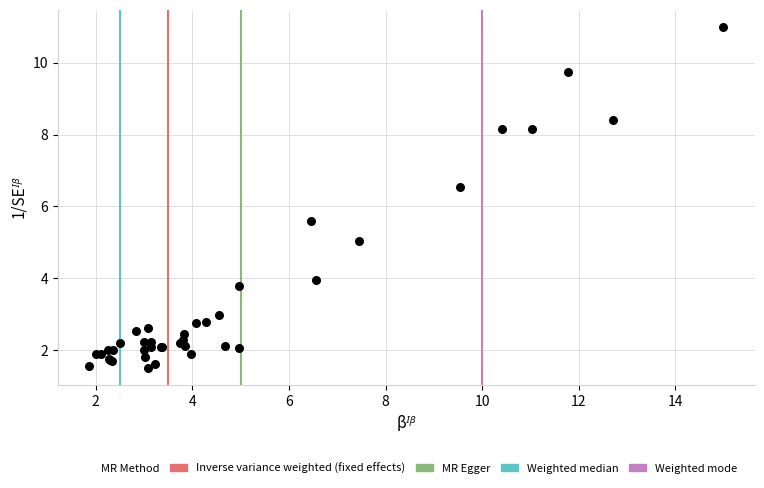

What Y value in the scatter plot is closest to 6?

5.6